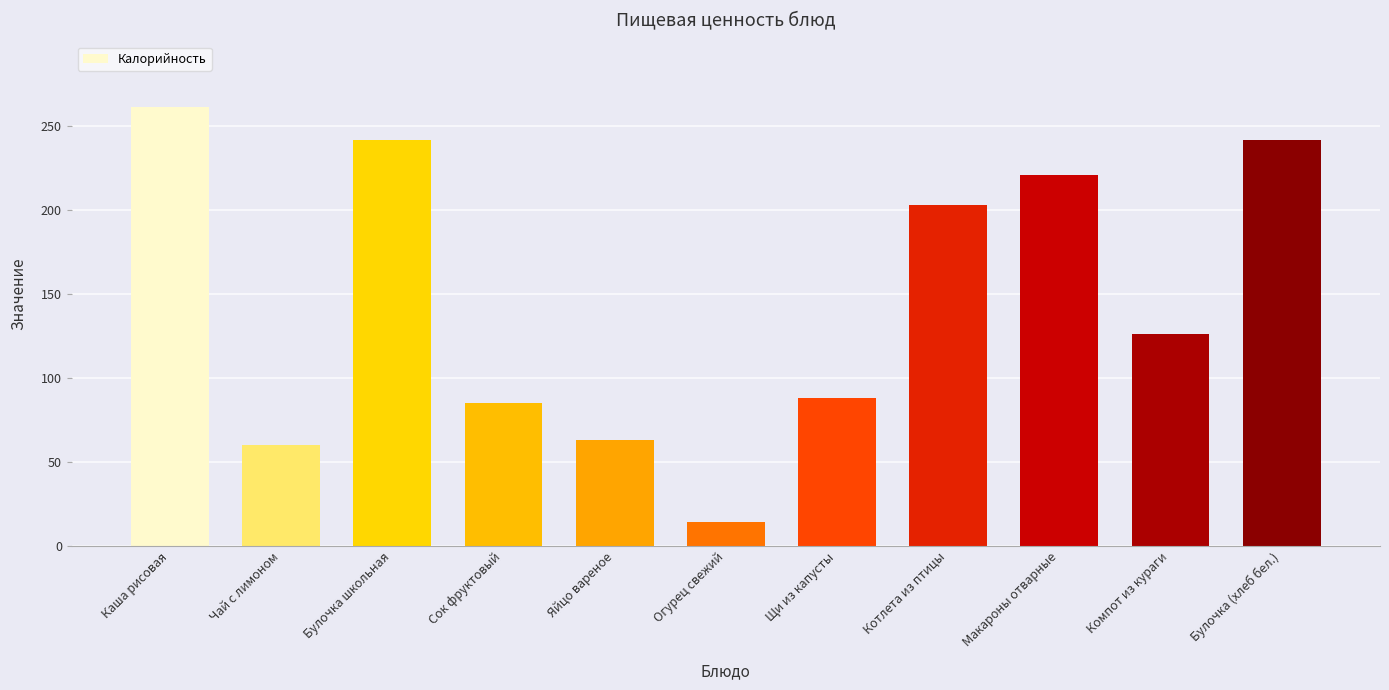

Are the bars horizontal?

No